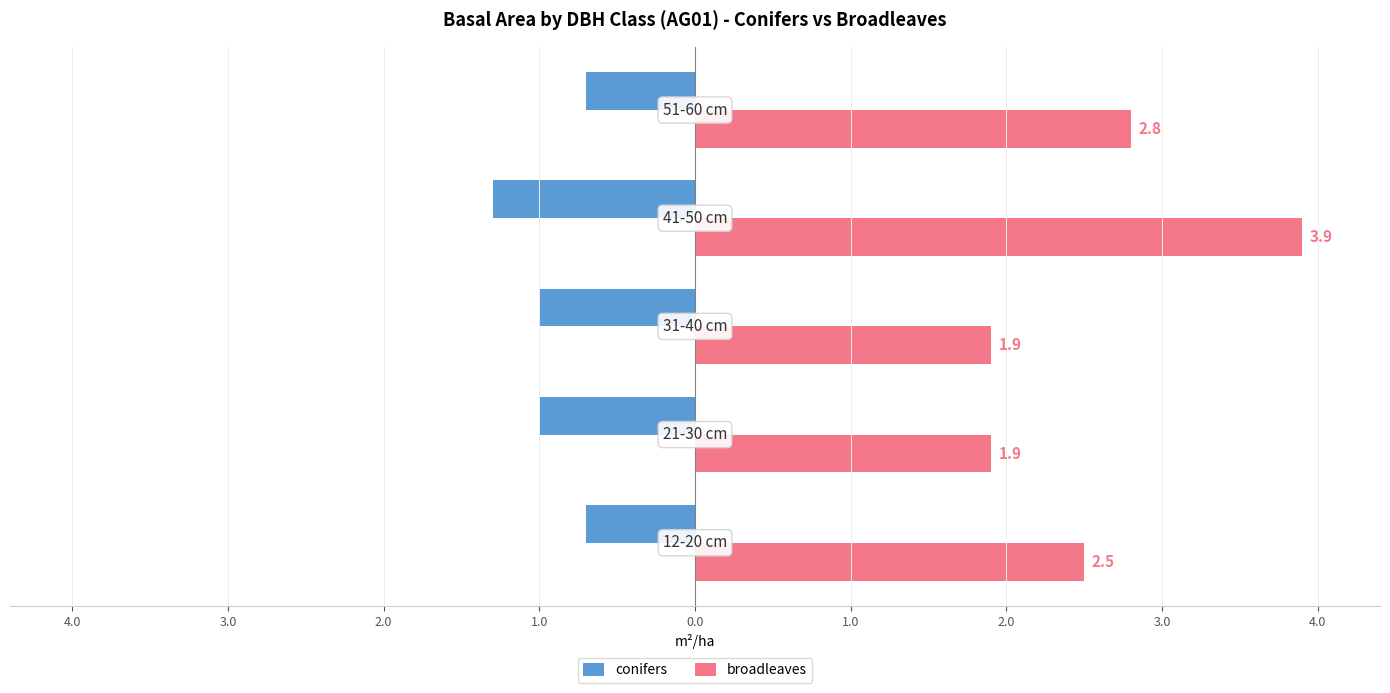

What are all the series names shown in the legend?

conifers, broadleaves